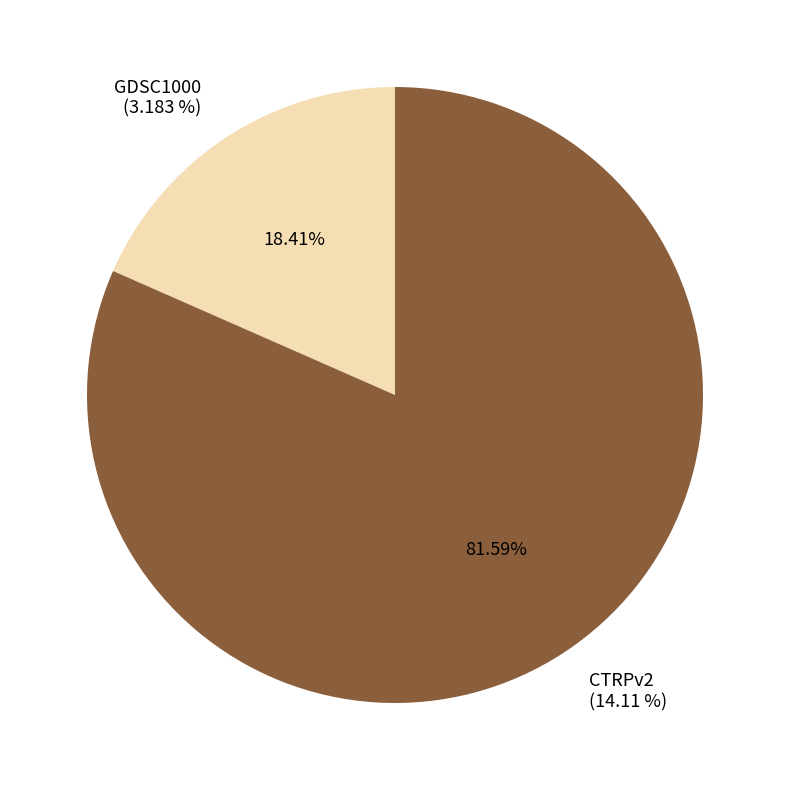

The CTRPv2 slice represents 68% of the pie. True or false?

False